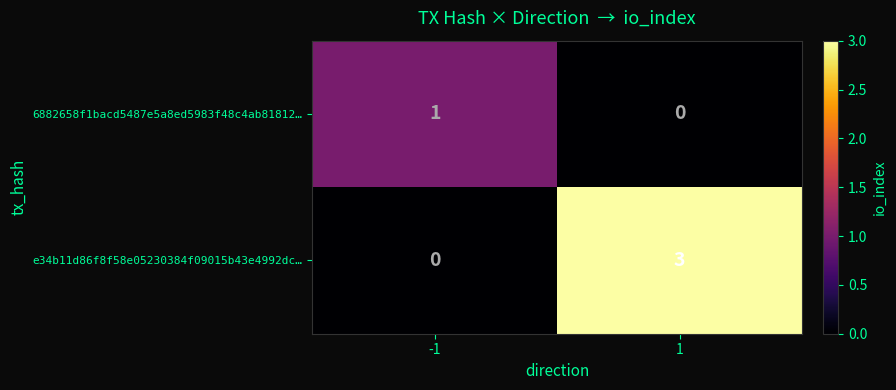

Reading left to right, list all the values displayed in this chart.

6882658f1bacd5487e5a8ed5983f48c4ab81812…: 1	0
e34b11d86f8f58e05230384f09015b43e4992dc…: 0	3